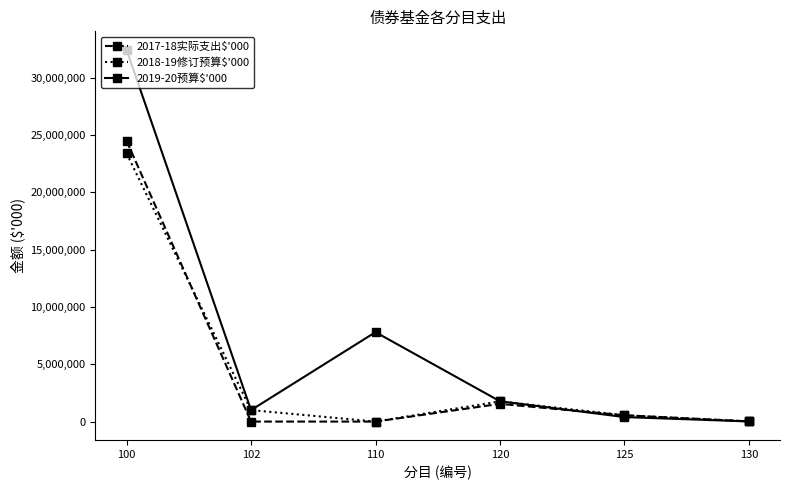

Between which two adjacent categories do 2017-18实际支出$'000 and 2018-19修订预算$'000 first intersect?

100 and 102